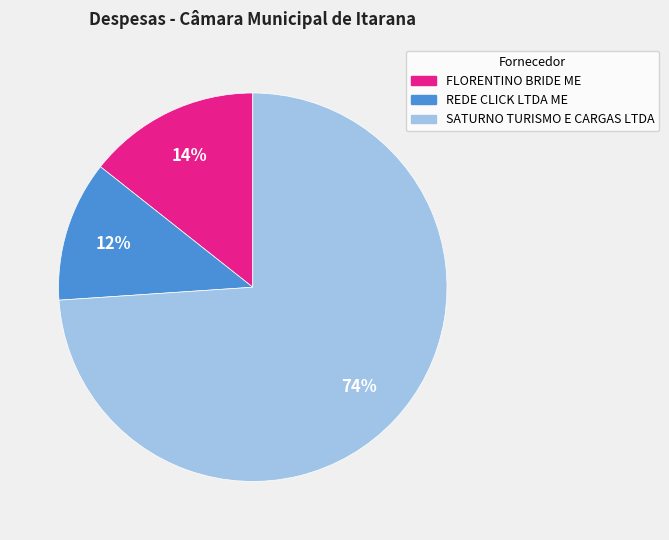

To the nearest percent, what is the combined percentage of REDE CLICK LTDA ME and SATURNO TURISMO E CARGAS LTDA?

86%